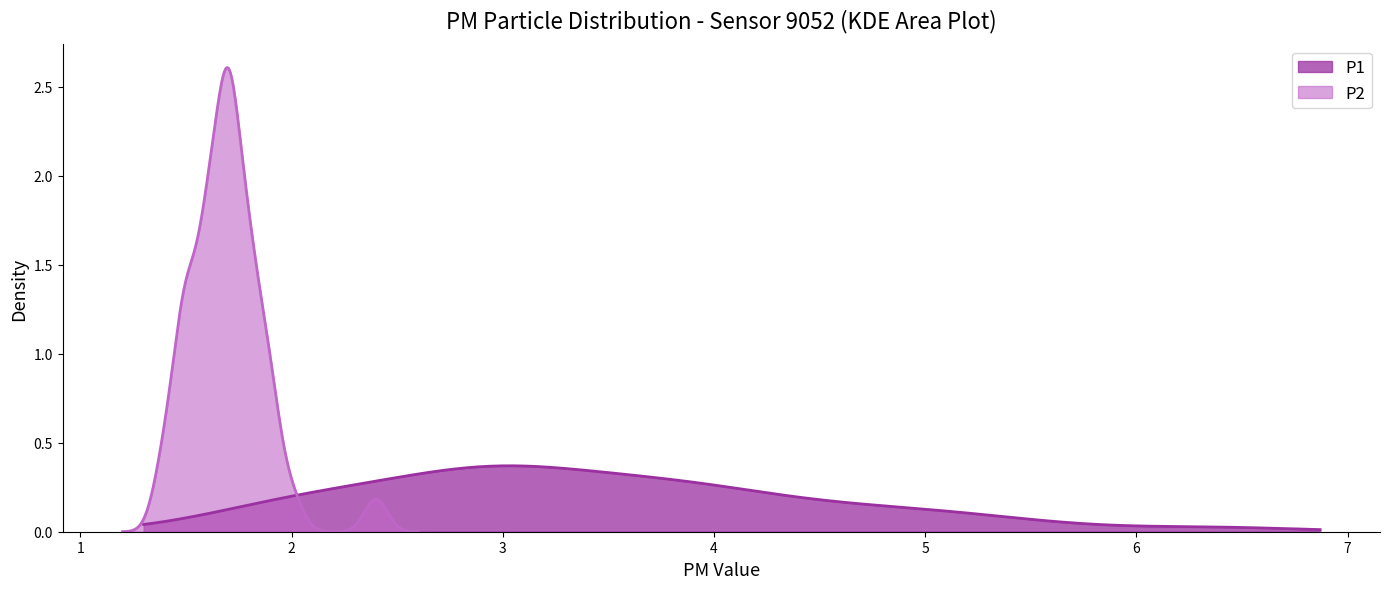

How many lines are shown in the chart?

2